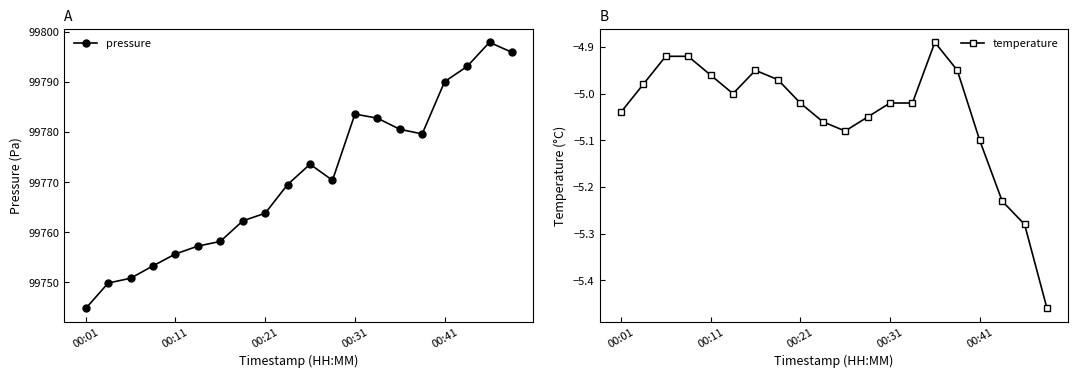

Where is the first local maximum for pressure?

10